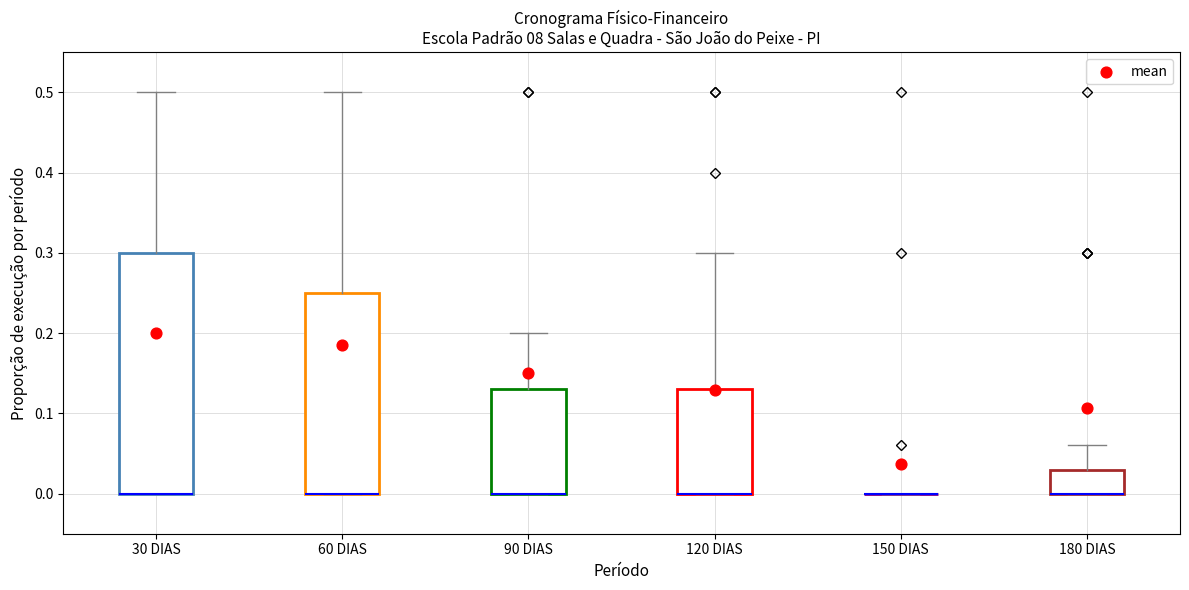

Reading left to right, read every box against the y-axis: the position of its median line, the range the box covers, and the ends of its whiskers. The values are not printed on the chart, so give them approximately, as read against the axis.

30 DIAS: median 0.00 (drawn on the box's lower edge), box 0.00 to 0.30, whiskers 0.00 to 0.50
60 DIAS: median 0.00 (drawn on the box's lower edge), box 0.00 to 0.25, whiskers 0.00 to 0.50
90 DIAS: median 0.00 (drawn on the box's lower edge), box 0.00 to 0.13, whiskers 0.00 to 0.20
120 DIAS: median 0.00 (drawn on the box's lower edge), box 0.00 to 0.13, whiskers 0.00 to 0.30
150 DIAS: box collapsed to a line at 0.00, whiskers 0.00 to 0.00
180 DIAS: median 0.00 (drawn on the box's lower edge), box 0.00 to 0.03, whiskers 0.00 to 0.06